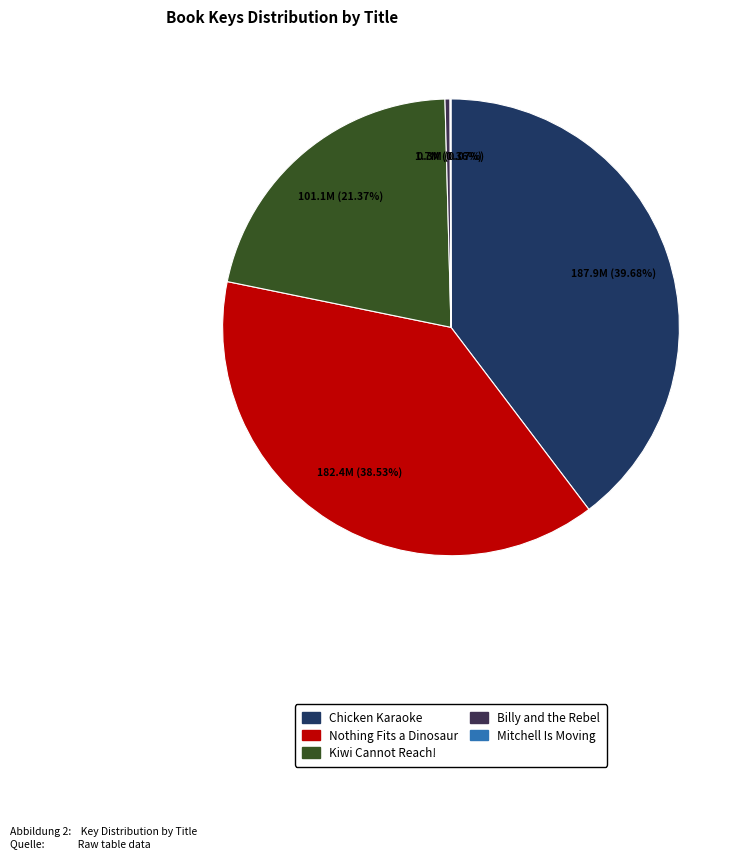

To the nearest percent, what is the average slice percentage?

20%